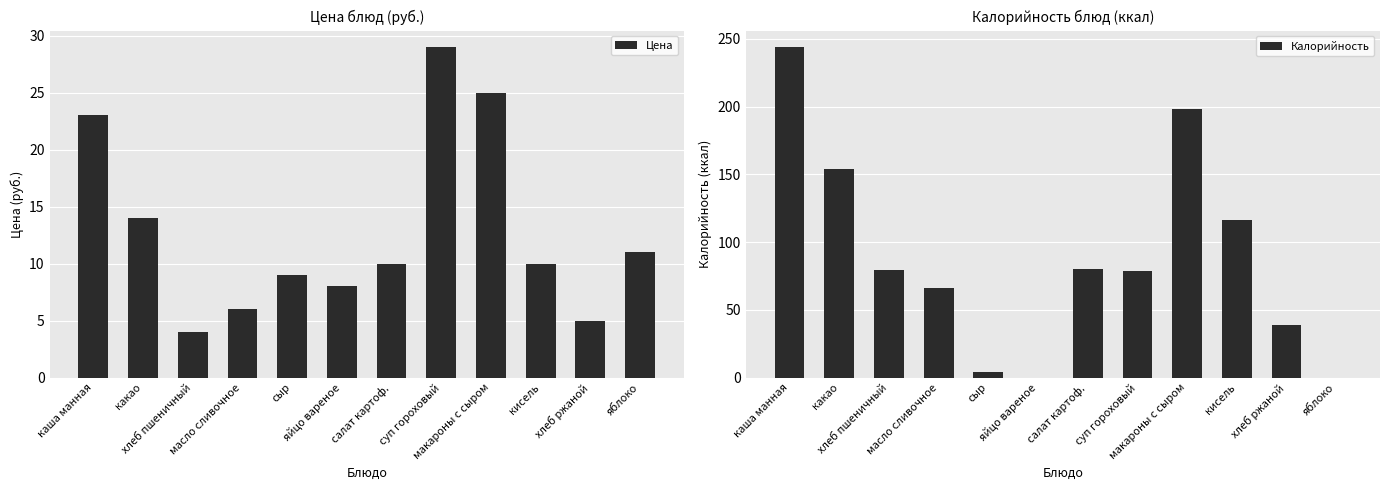

Rank the series by their average value, from lowest to highest.

Цена, Калорийность